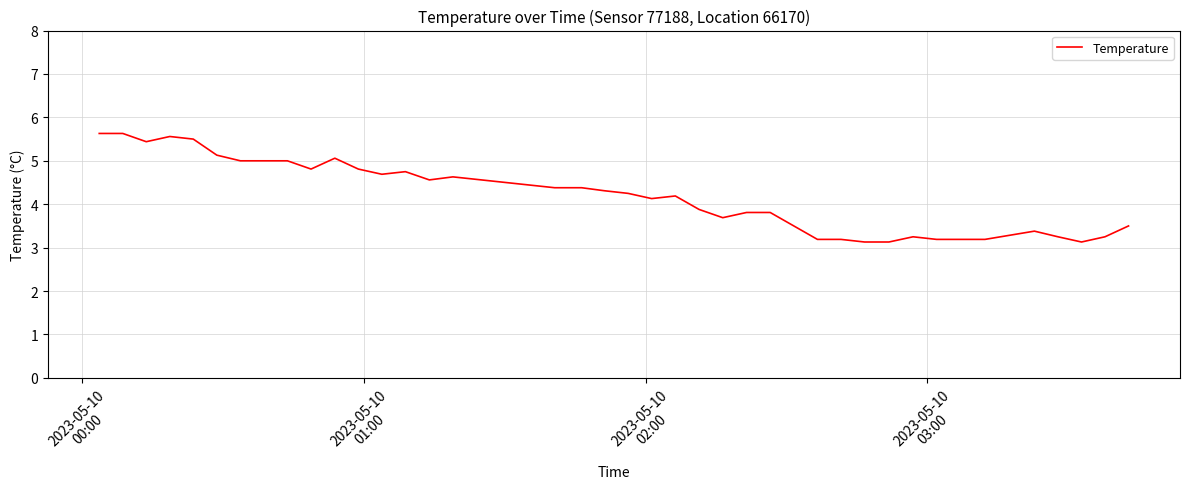

What is the smallest value displayed?

3.1